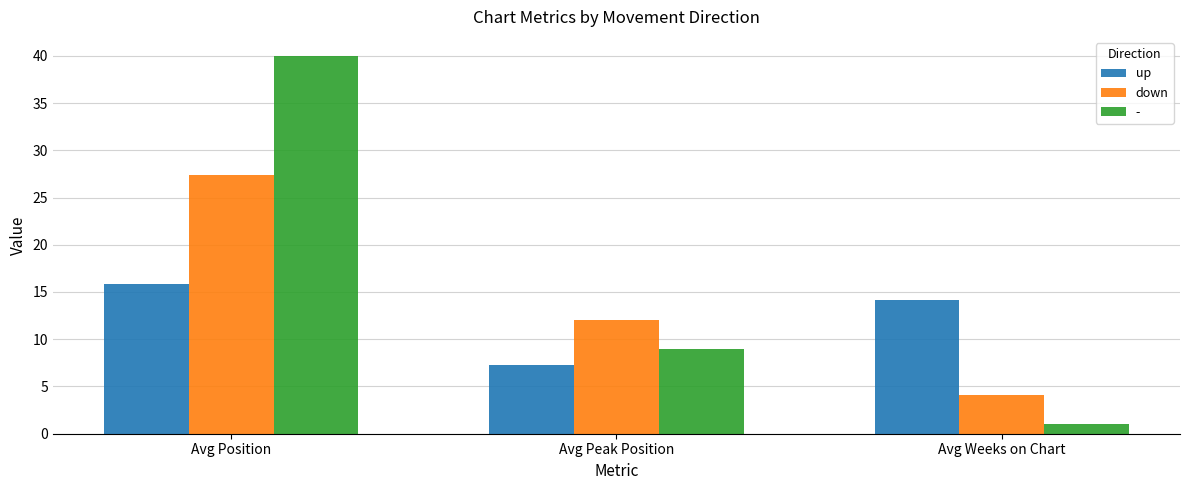

List the series in order of their overall mean, lowest first.

up, down, -